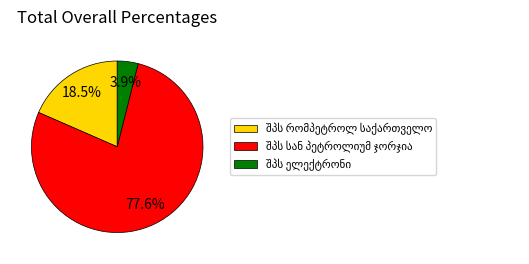

Is there any slice that represents more than half of the pie?

Yes